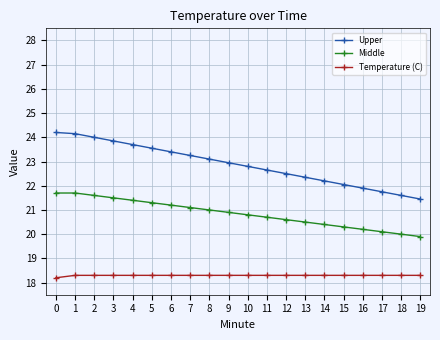

Which series has the widest spread of values?

Upper